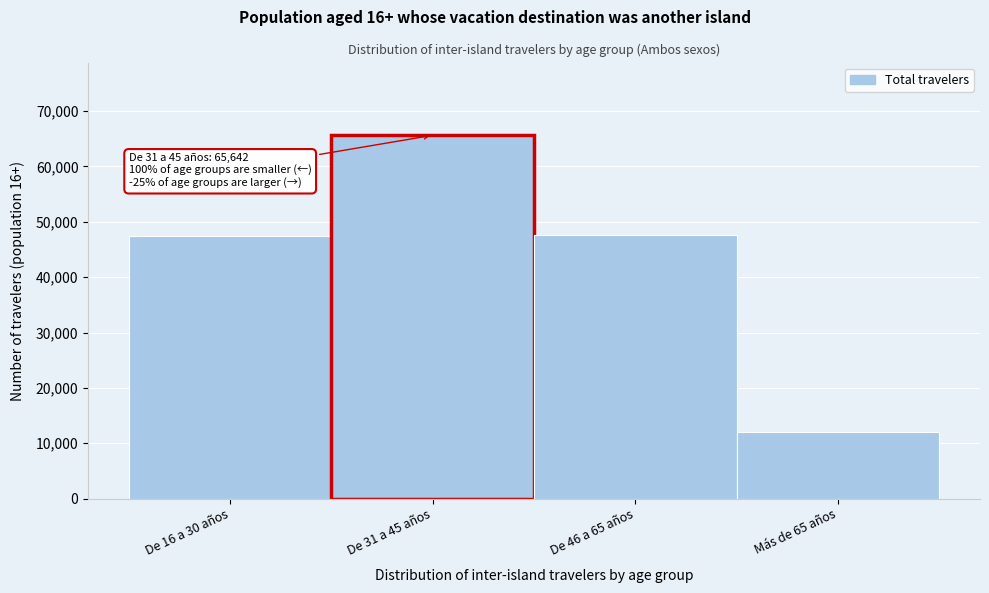

Approximately how many times larger is the value at De 16 a 30 años compared to De 31 a 45 años?

0.7